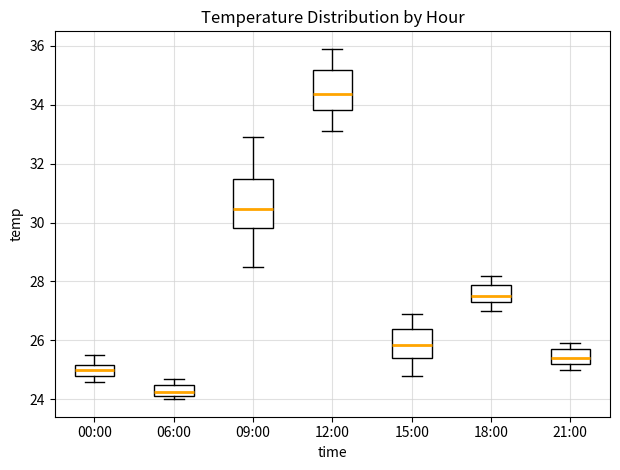

Reading left to right, read every box against the y-axis: the position of its median line, the range the box covers, and the ends of its whiskers. The values are not printed on the chart, so give them approximately, as read against the axis.

00:00: median 25.0, box 24.8 to 25.2, whiskers 24.6 to 25.6
06:00: median 24.2 (inside the box), box 24.2 to 24.4, whiskers 24.0 to 24.8
09:00: median 30.4, box 29.8 to 31.4, whiskers 28.6 to 33.0
12:00: median 34.4, box 33.8 to 35.2, whiskers 33.2 to 36.0
15:00: median 25.8, box 25.4 to 26.4, whiskers 24.8 to 27.0
18:00: median 27.6, box 27.4 to 27.8, whiskers 27.0 to 28.2
21:00: median 25.4, box 25.2 to 25.8, whiskers 25.0 to 26.0